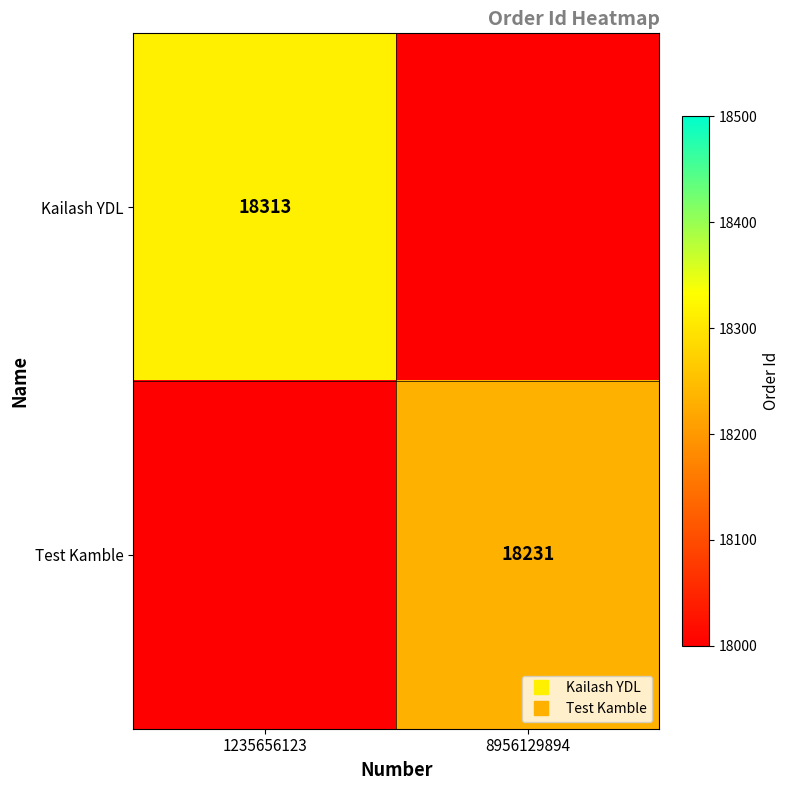

Rank the series at 8956129894 from lowest to highest value.

Kailash YDL, Test Kamble